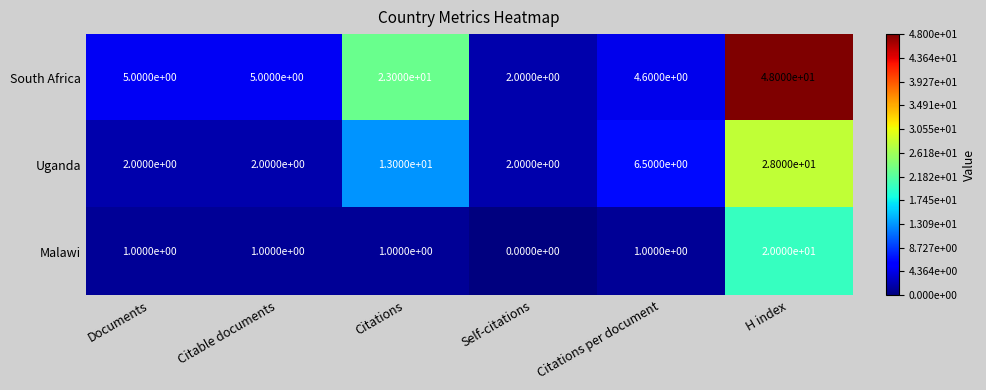

How many series are shown in this chart?

3